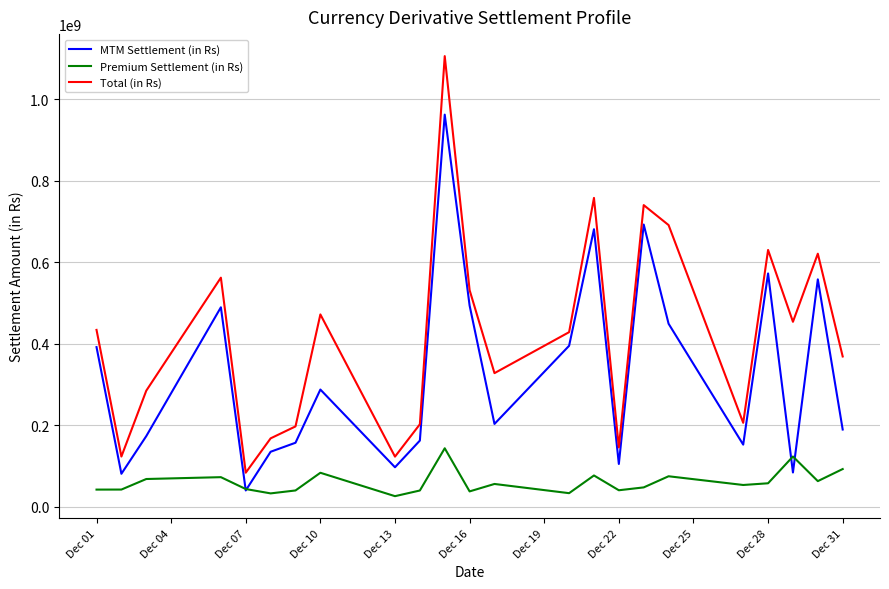

Which series has the largest total across all categories?

Total (in Rs)